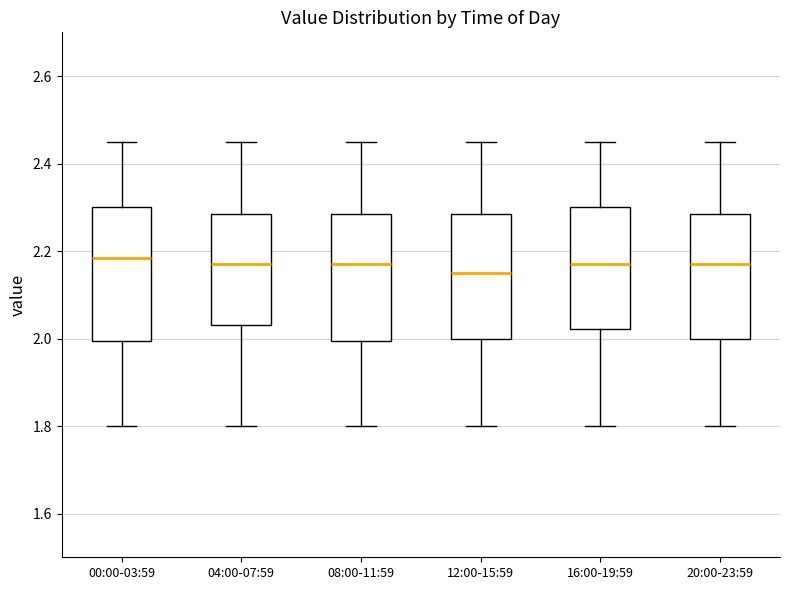

Reading left to right, transcribe this box plot: for each box, give where its median line is, the range the box spans, and where its two whiskers end, as read against the y-axis. The values are not printed on the chart, so give them approximately, as read against the axis.

00:00-03:59: median 2.18, box 2.00 to 2.30, whiskers 1.80 to 2.46
04:00-07:59: median 2.18, box 2.04 to 2.28, whiskers 1.80 to 2.46
08:00-11:59: median 2.18, box 2.00 to 2.28, whiskers 1.80 to 2.46
12:00-15:59: median 2.16, box 2.00 to 2.28, whiskers 1.80 to 2.46
16:00-19:59: median 2.18, box 2.02 to 2.30, whiskers 1.80 to 2.46
20:00-23:59: median 2.18, box 2.00 to 2.28, whiskers 1.80 to 2.46